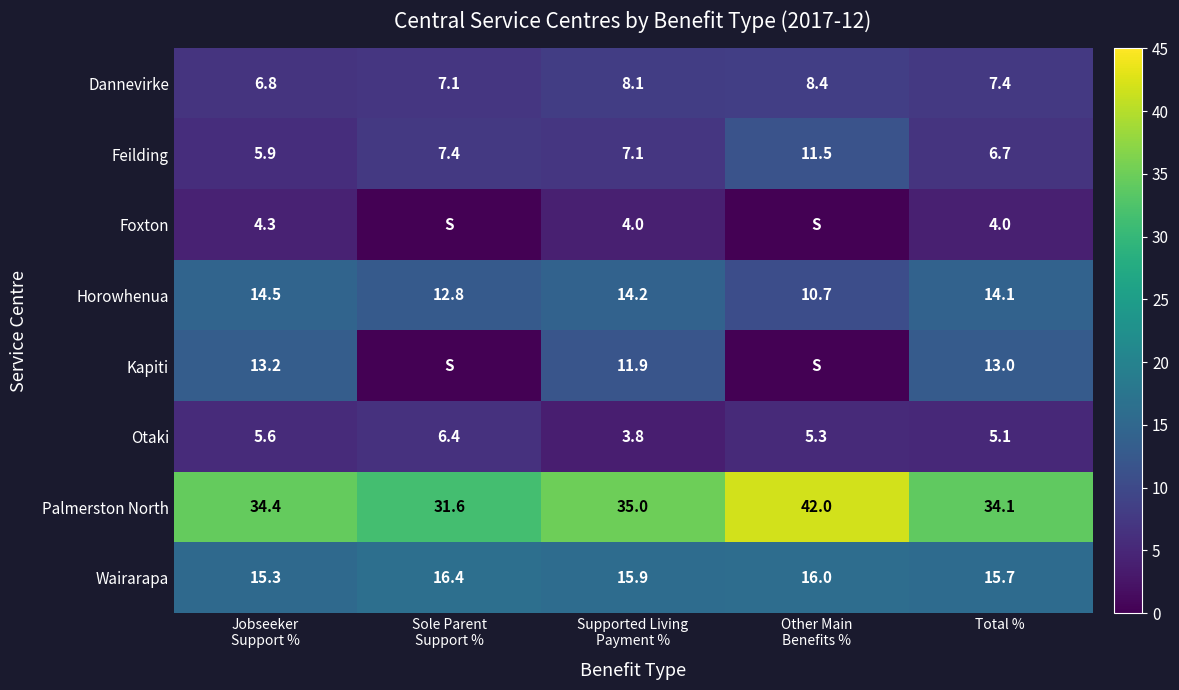

The Kapiti series shows 13.0 at Total %. True or false?

True